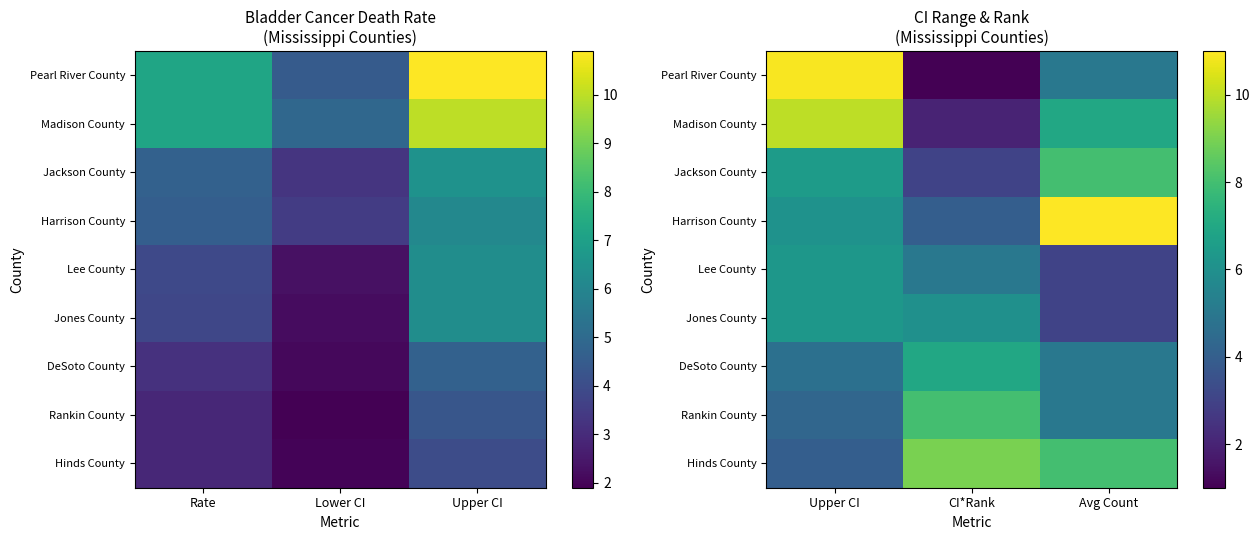

The value of Jackson County at CI*Rank is 0.8. True or false?

False